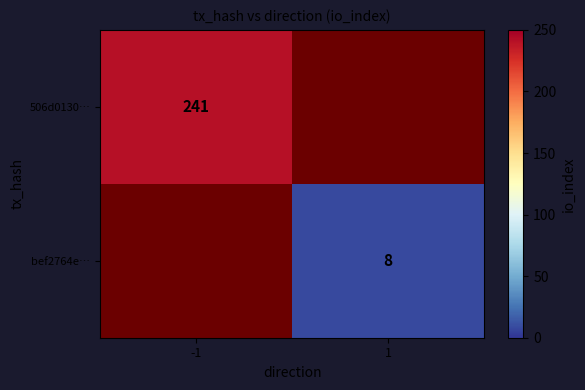

True or false: 506d0130… has a value of 241 at -1.

True